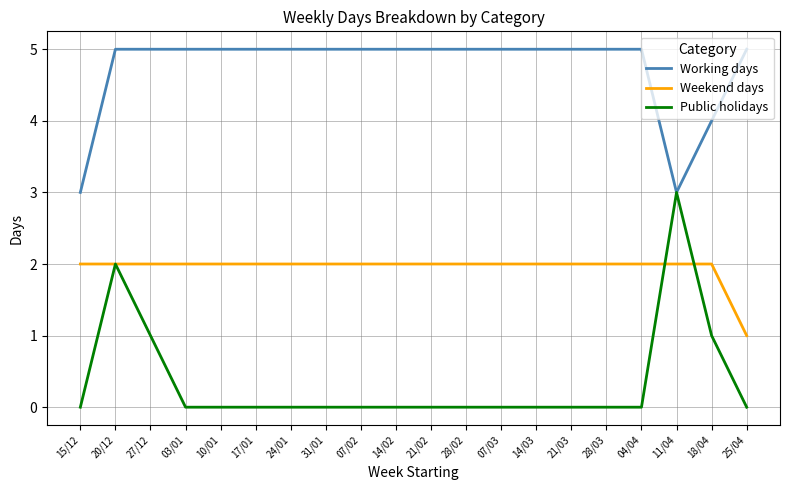

What are all the series names shown in the legend?

Working days, Weekend days, Public holidays